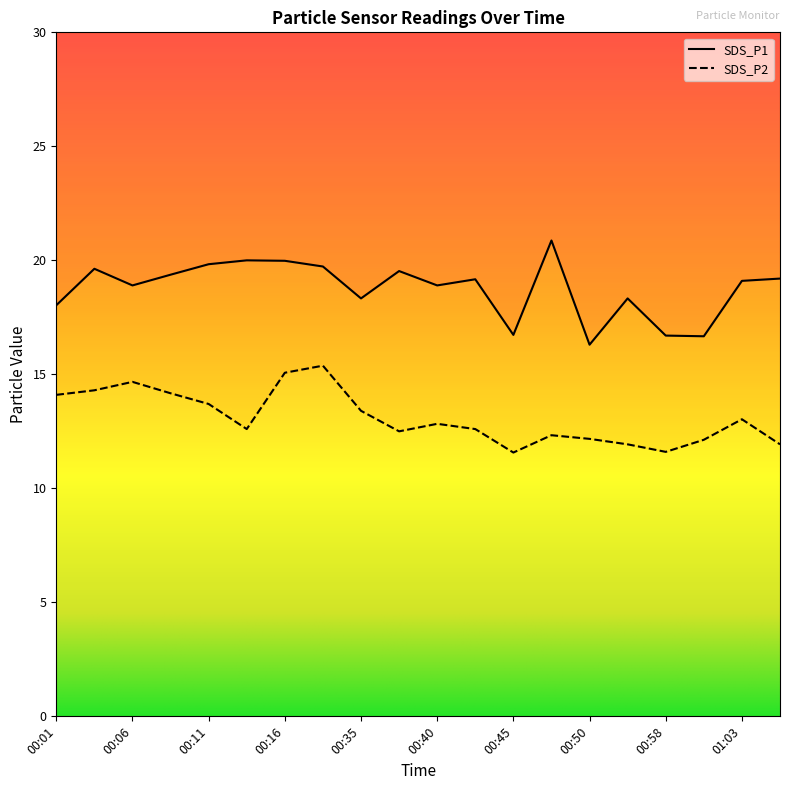

Where is the first local minimum for SDS_P1?

00:06